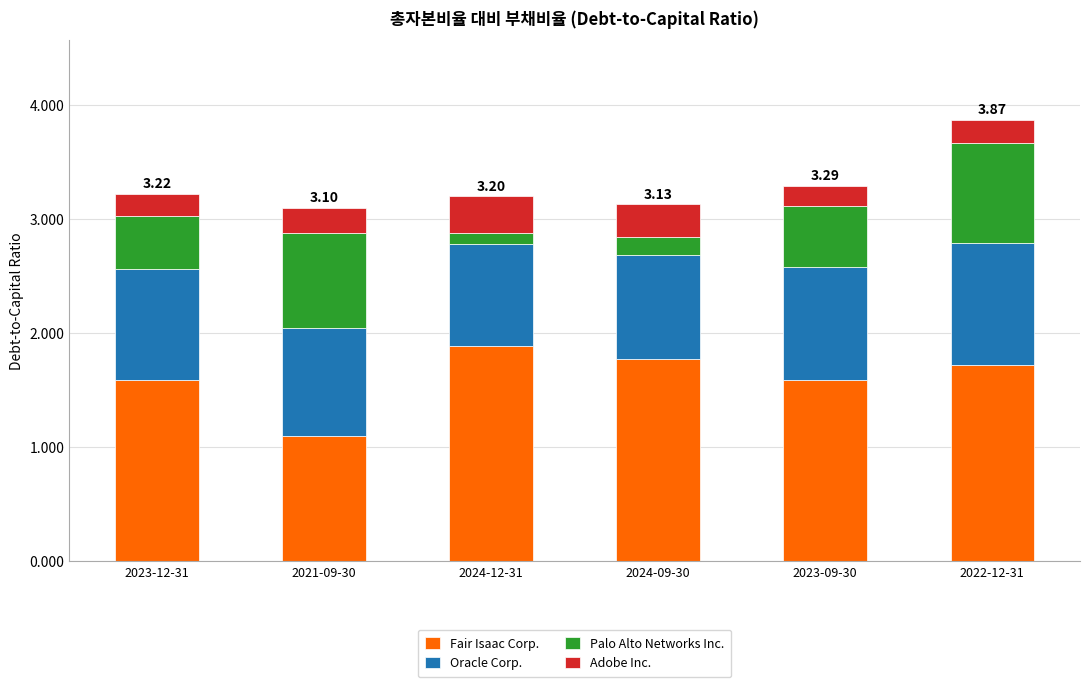

Read the Fair Isaac Corp. value at 2023-12-31.

1.6